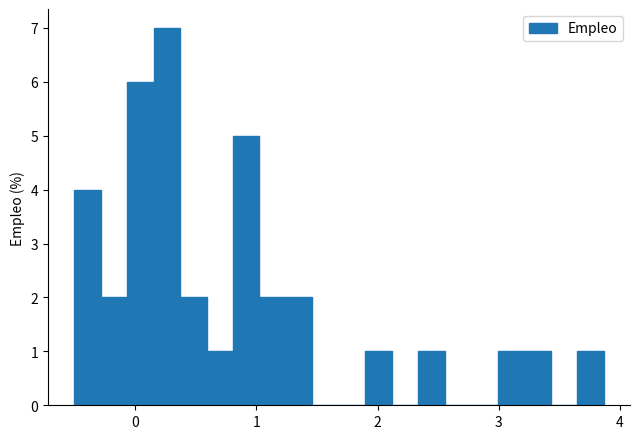

Read against the x-axis, roughly where is the centre of the tallest bar?

0.3